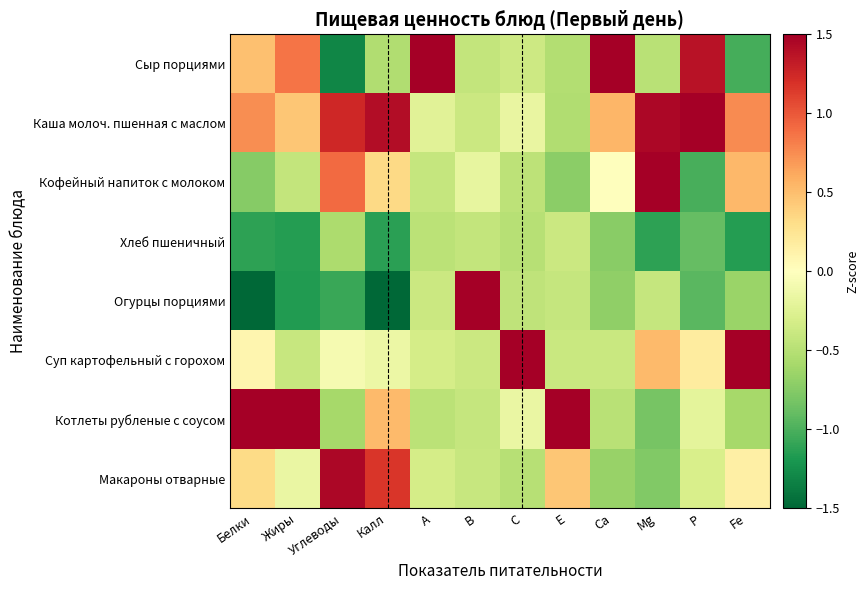

Which has a higher value, В or Fe?

В